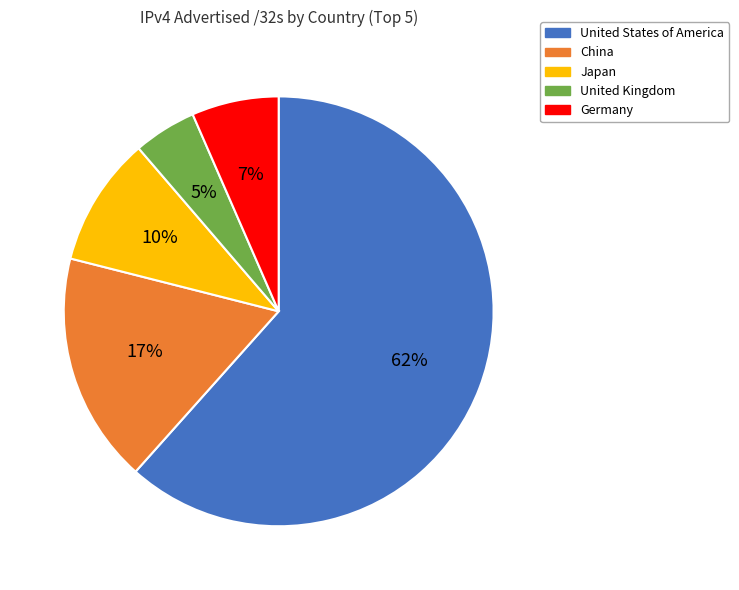

What percentage is the United Kingdom slice, to the nearest percent?

5%